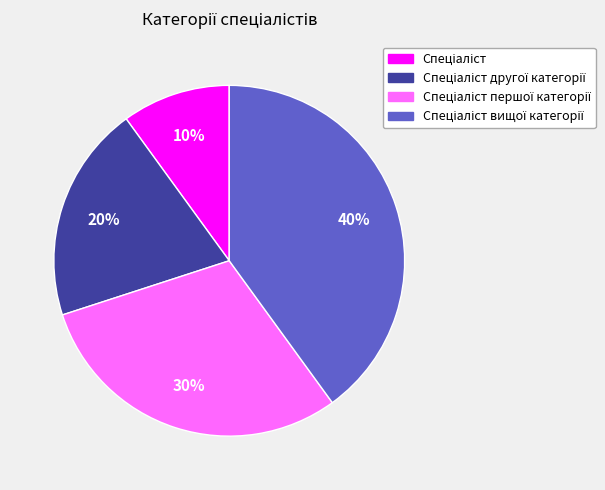

To the nearest percent, what is the difference between the largest and smallest slice percentages?

30%